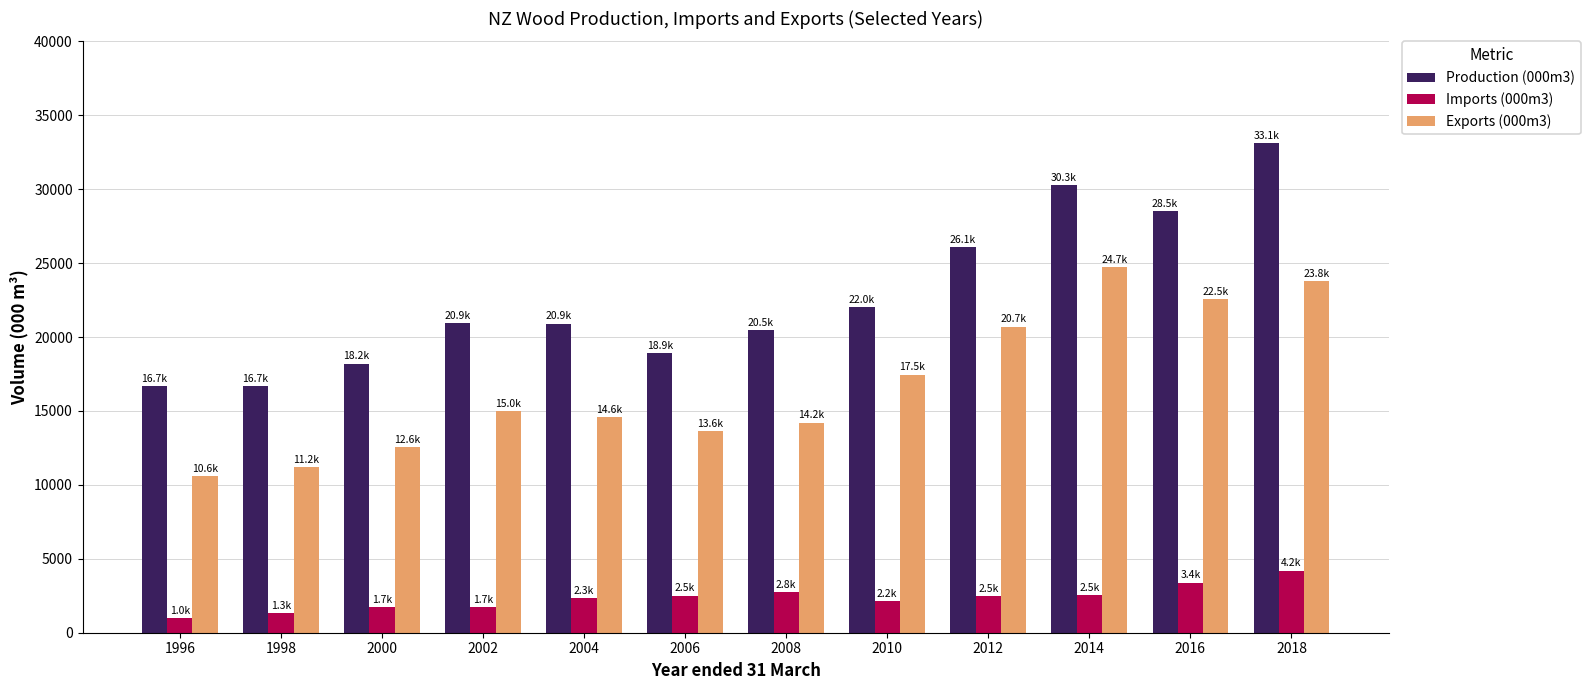

What is the sum of all Production (000m3) values?

272803.6